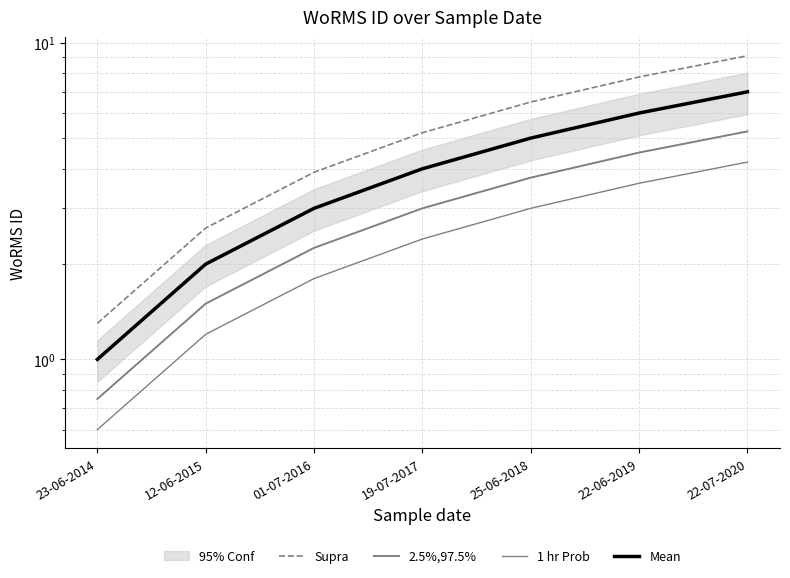

Reading left to right, list all the values displayed in this chart.

Supra: 23-06-2014=1.3	12-06-2015=2.6	01-07-2016=3.9	19-07-2017=5.2	25-06-2018=6.5	22-06-2019=7.8	22-07-2020=9.1
2.5%,97.5%: 23-06-2014=0.8	12-06-2015=1.5	01-07-2016=2.2	19-07-2017=3.0	25-06-2018=3.8	22-06-2019=4.5	22-07-2020=5.2
1 hr Prob: 23-06-2014=0.6	12-06-2015=1.2	01-07-2016=1.8	19-07-2017=2.4	25-06-2018=3.0	22-06-2019=3.6	22-07-2020=4.2
Mean: 23-06-2014=1.0	12-06-2015=2.0	01-07-2016=3.0	19-07-2017=4.0	25-06-2018=5.0	22-06-2019=6.0	22-07-2020=7.0